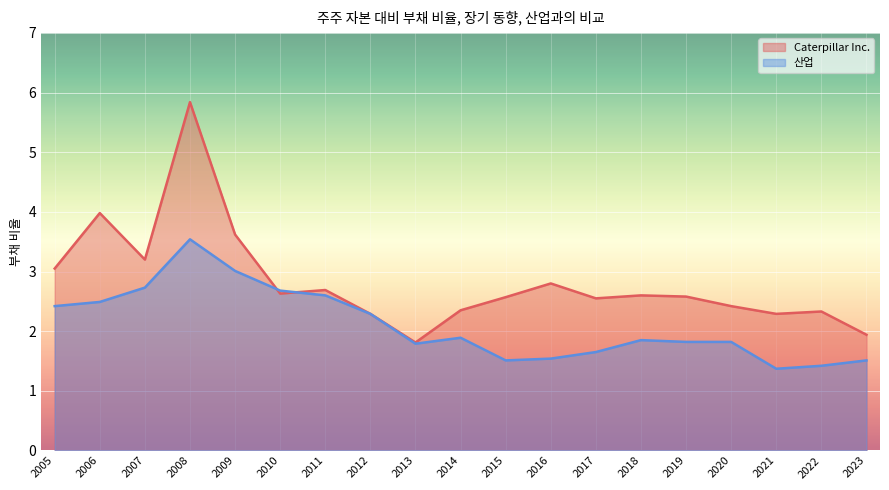

What is the average value of the Caterpillar Inc. series?

2.8